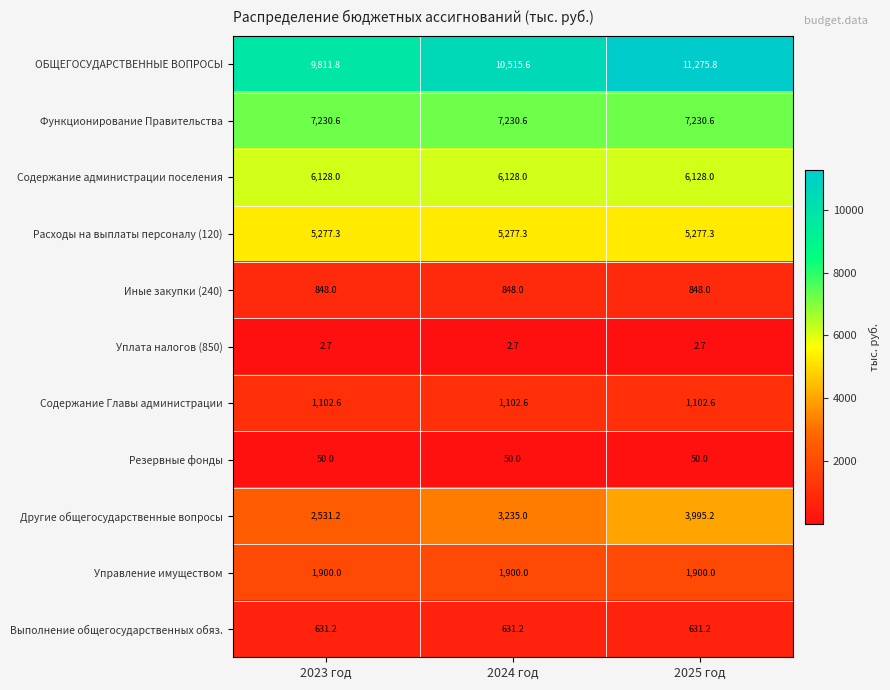

At which label is Другие общегосударственные вопросы closest to 3263?

2024 год